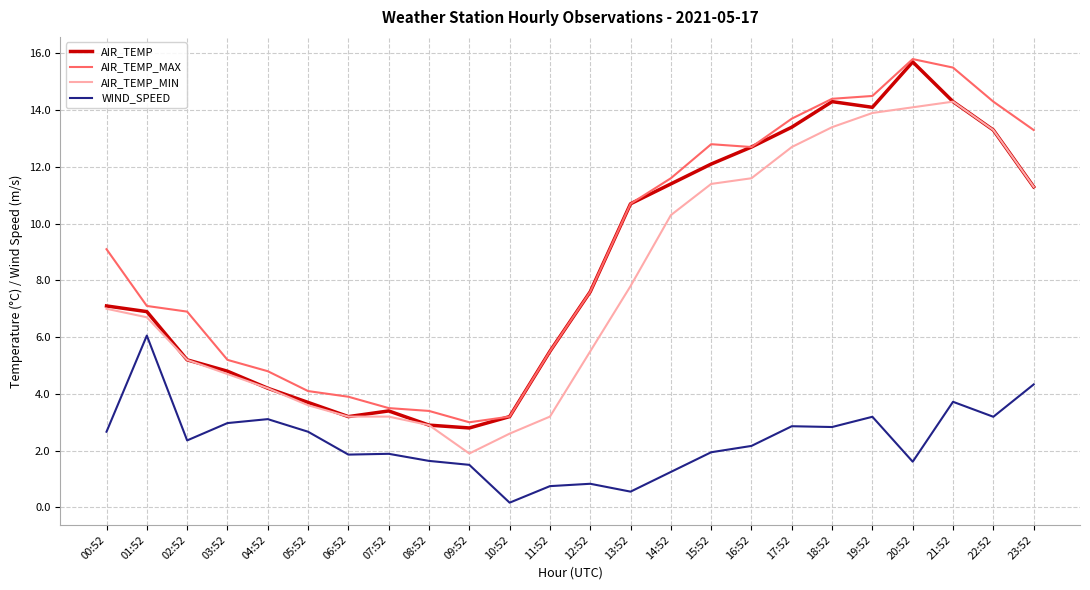

At which category does the chart reach its peak across all series?

20:52